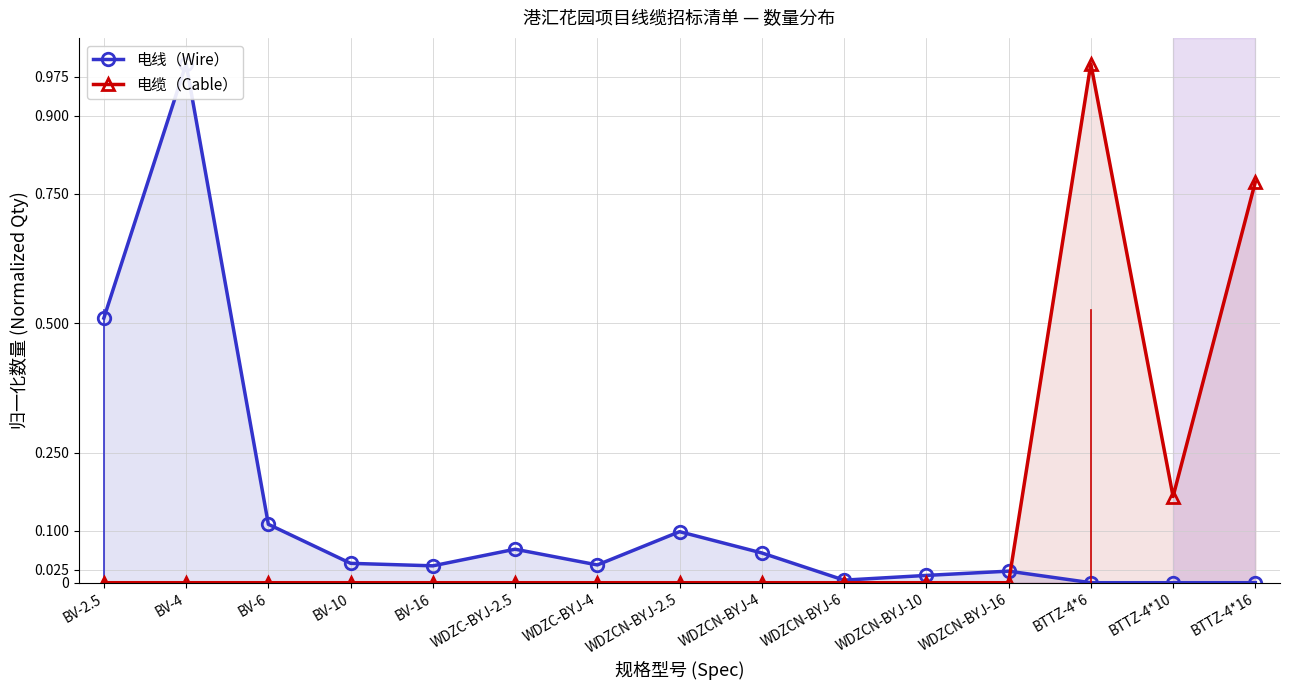

Where is the first local minimum for 电线（Wire）?

BV-16